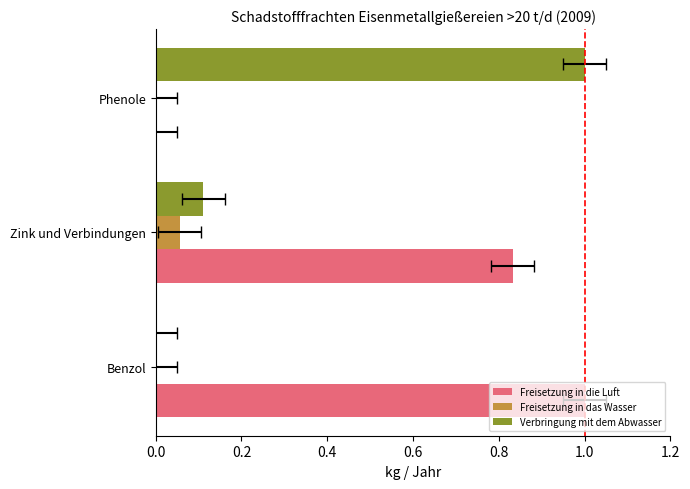

At Phenole, list the series in order from largest to smallest.

Verbringung mit dem Abwasser, Freisetzung in die Luft, Freisetzung in das Wasser